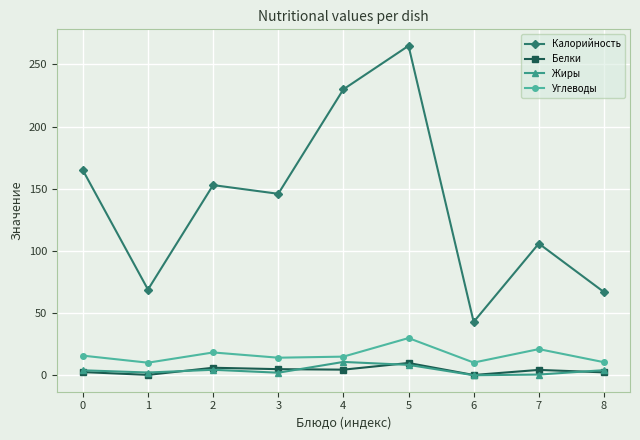

What is the difference between the Углеводы values at 5 and 4?

14.9